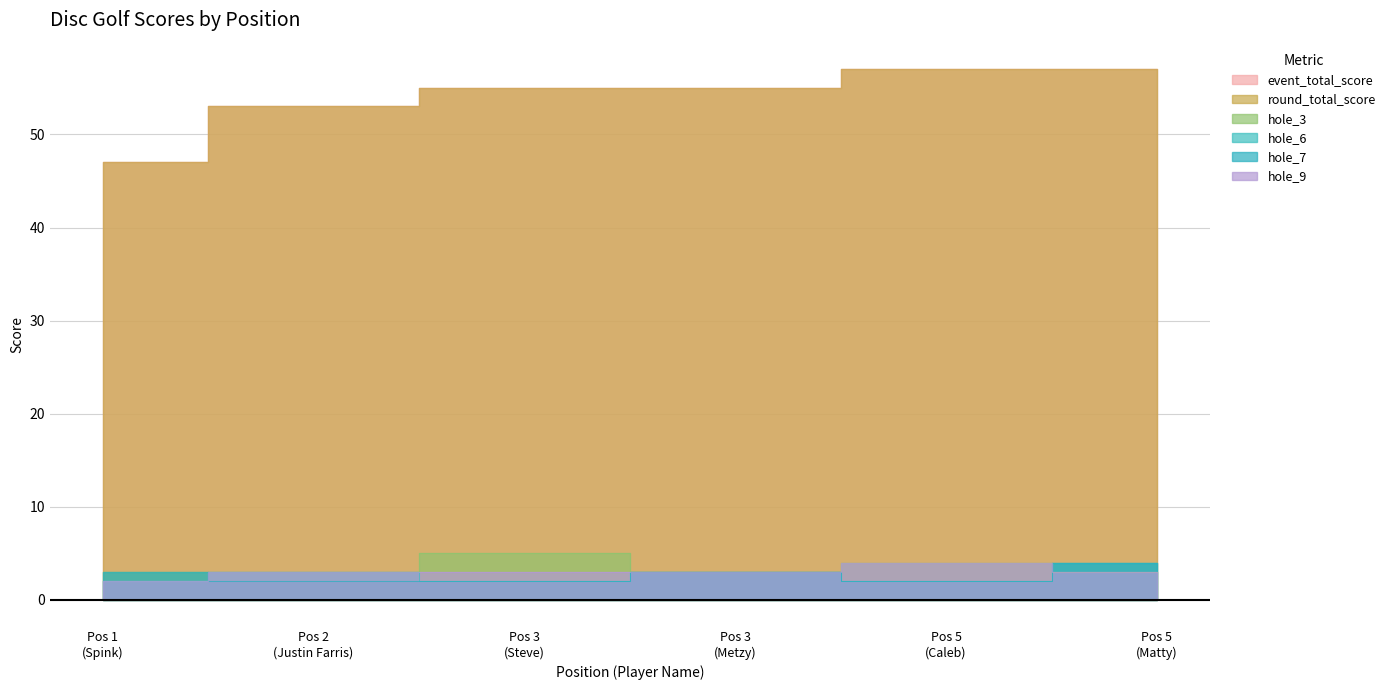

What is the total value across all series at Pos 1 (Spink)?

104